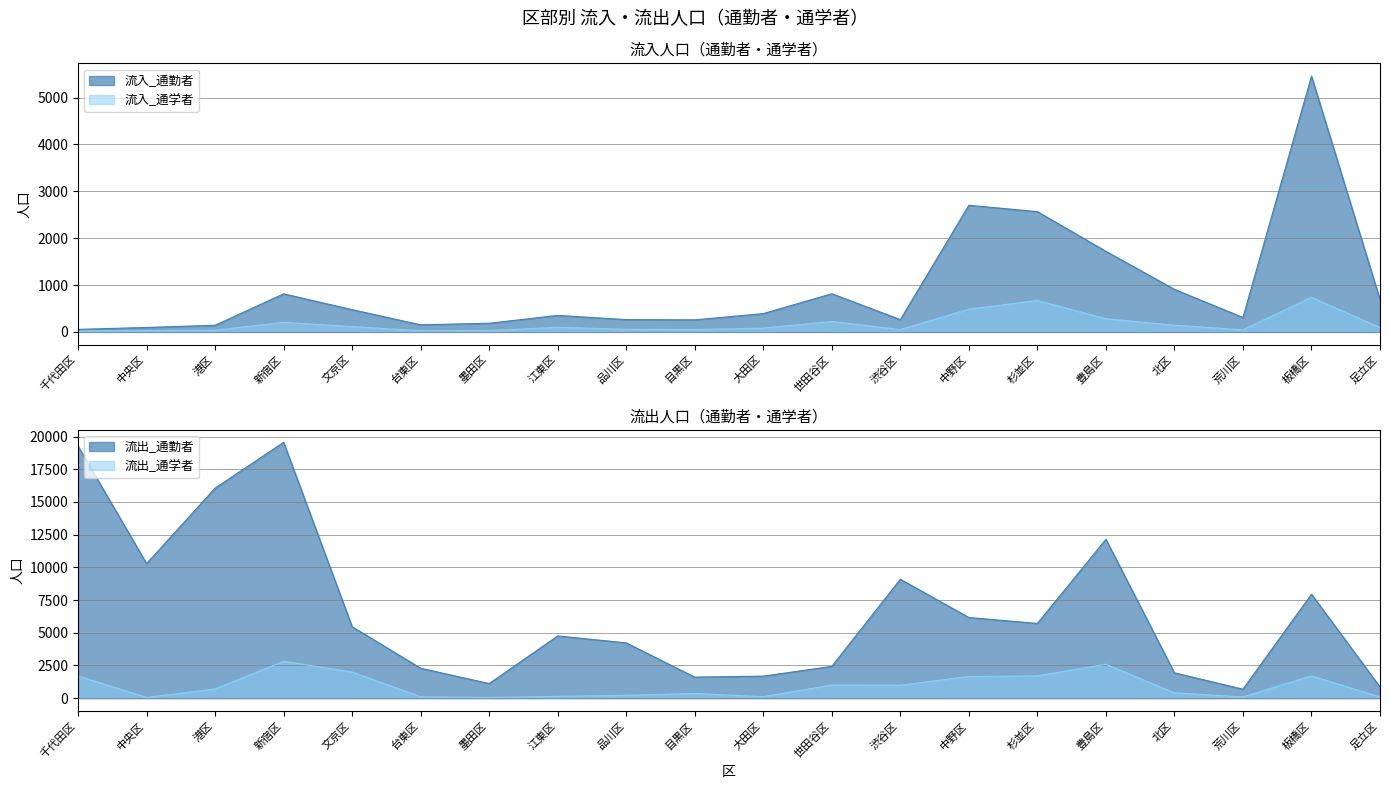

The 流出_通勤者 series shows 12142 at 豊島区. True or false?

True